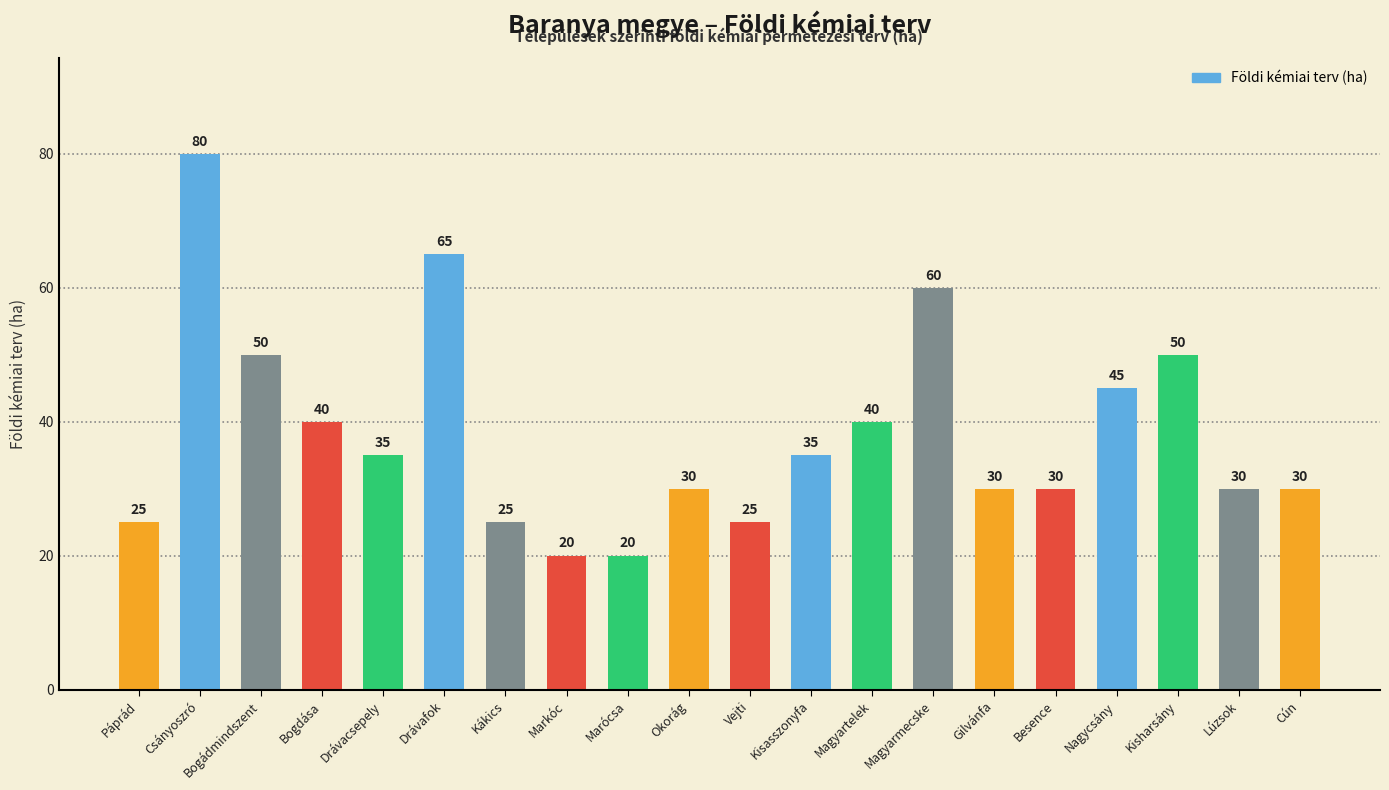

Between Kisharsány and Magyartelek, which is larger?

Kisharsány